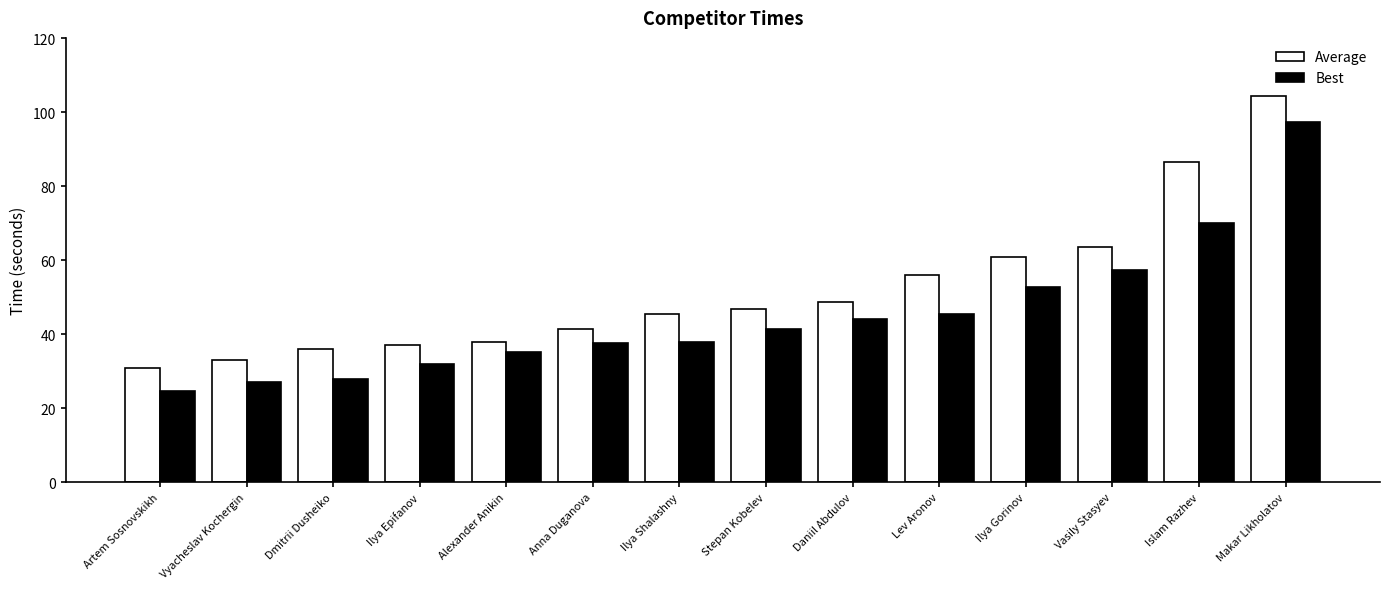

Rank the series by their maximum value, from lowest to highest.

Best, Average